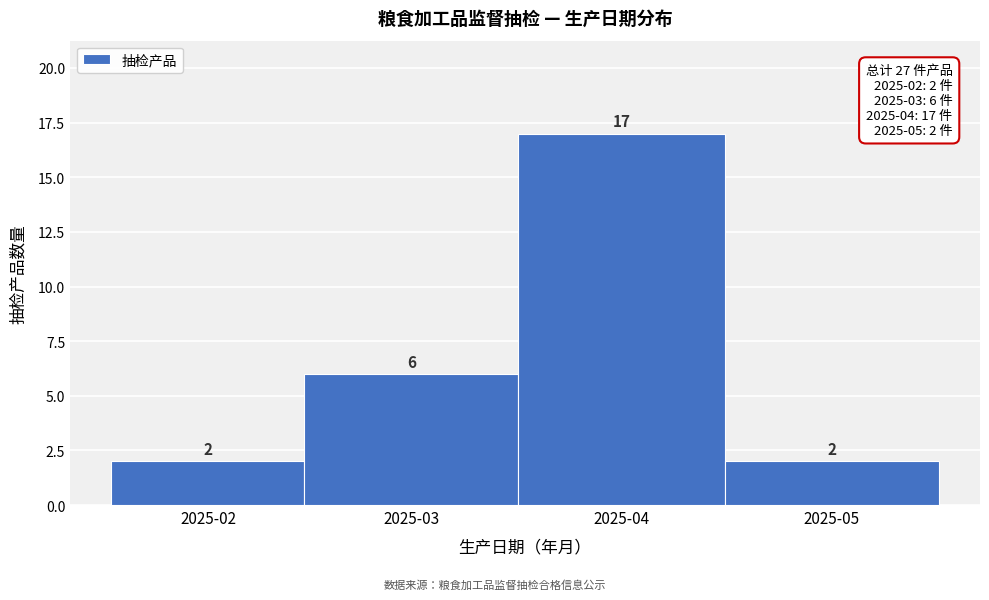

Reading left to right, list all the values displayed in this chart.

2025-02=2	2025-03=6	2025-04=17	2025-05=2